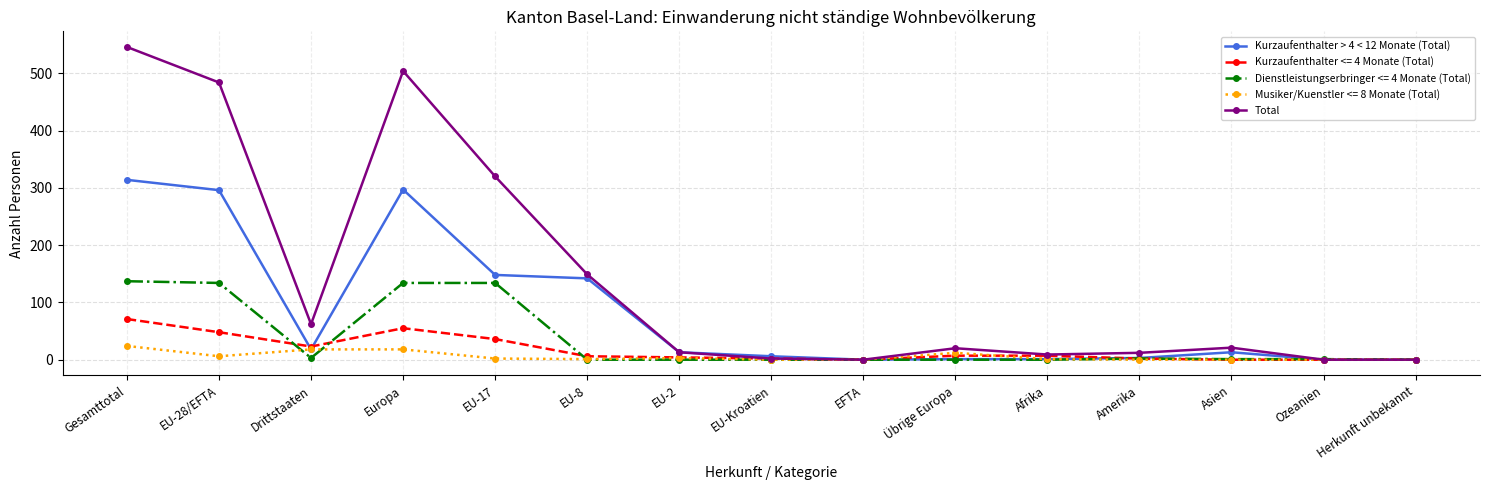

What is the label of the 4th point from the left?

Europa